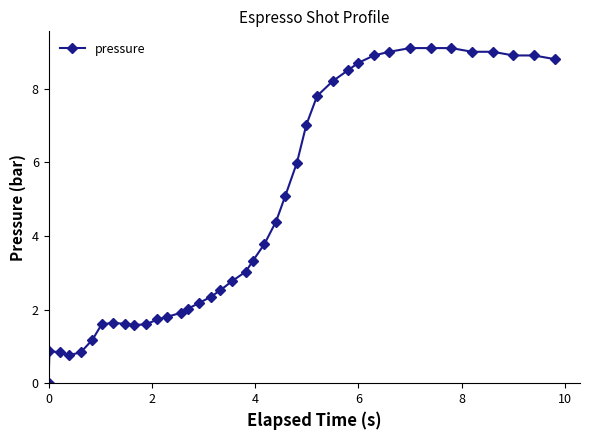

What is the difference between the maximum and minimum values?

9.1